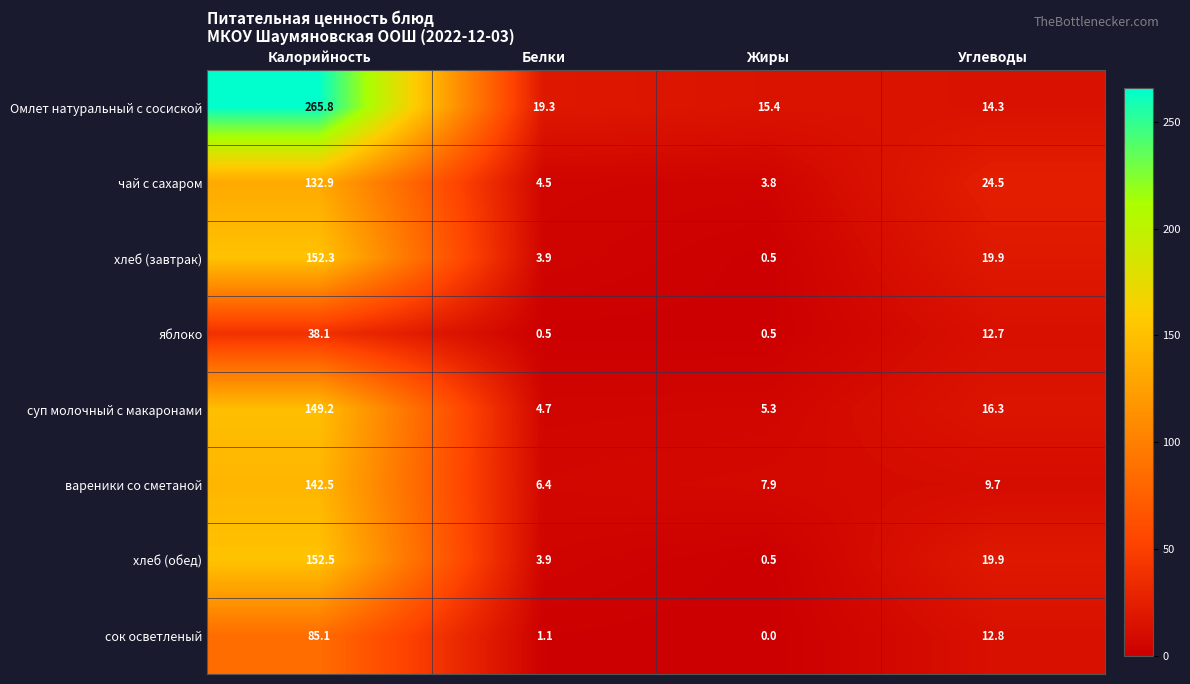

Count the number of categories in the chart.

4